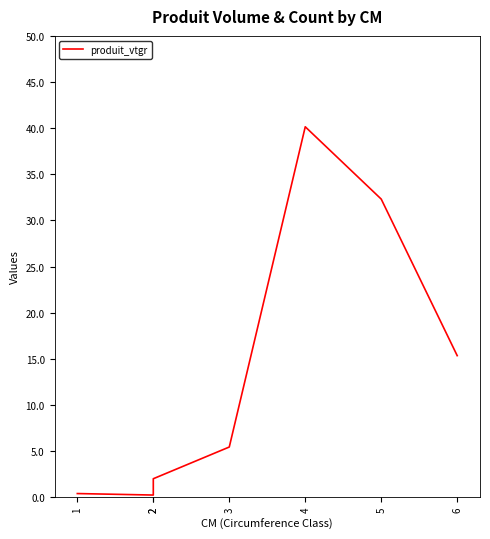

How many data points are above 5?

4